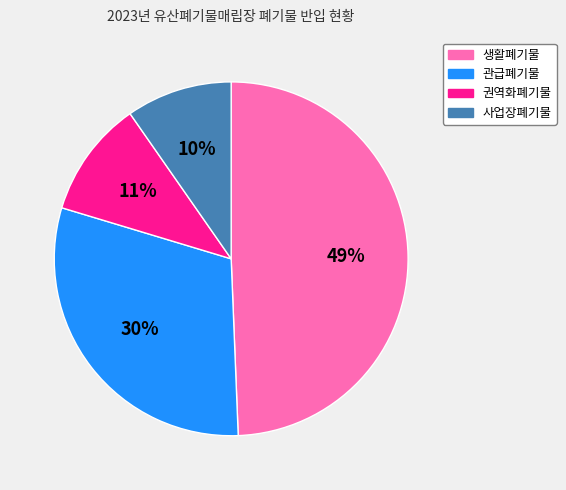

To the nearest percent, what portion does 관급폐기물 represent?

30%